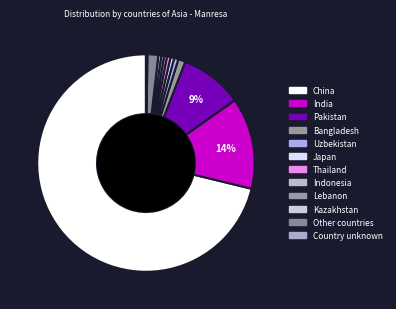

Is it true that Thailand is 11% of the pie?

False